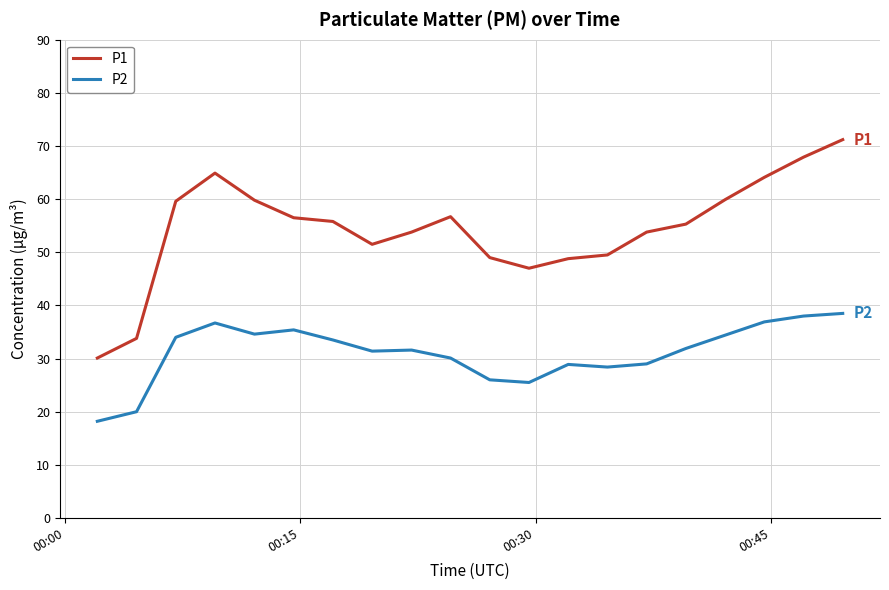

Which series has the largest total across all categories?

P1